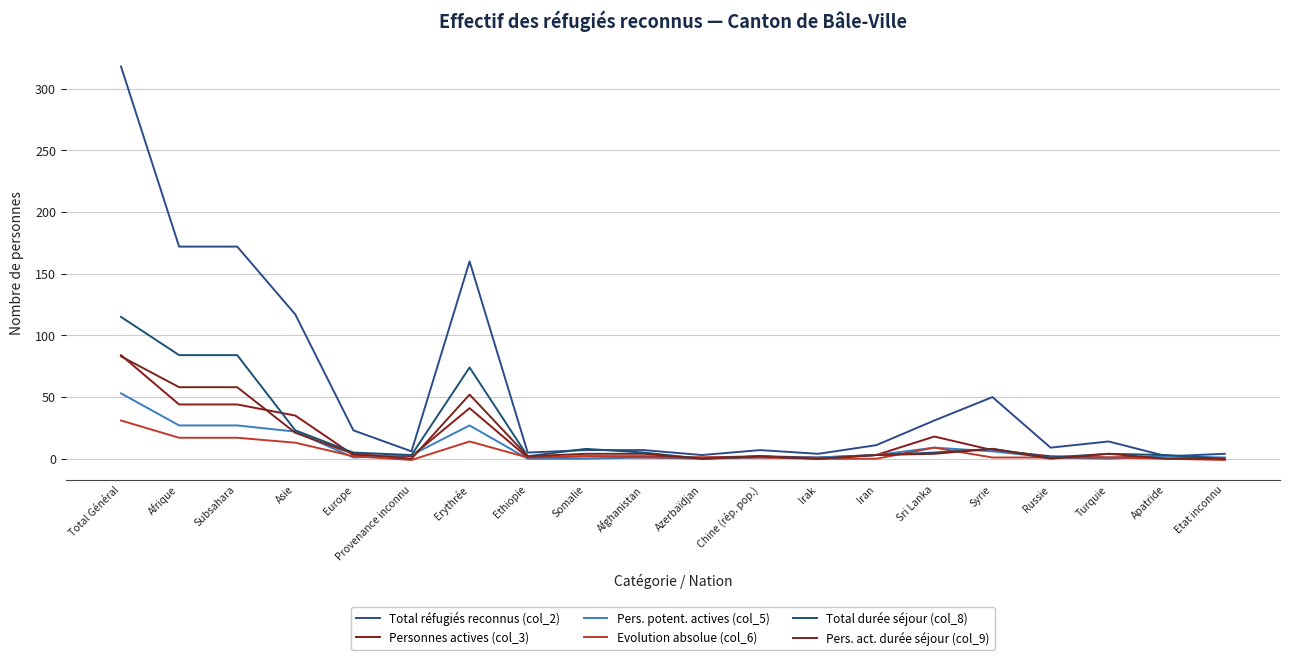

What is the label of the 4th point from the right?

Russie